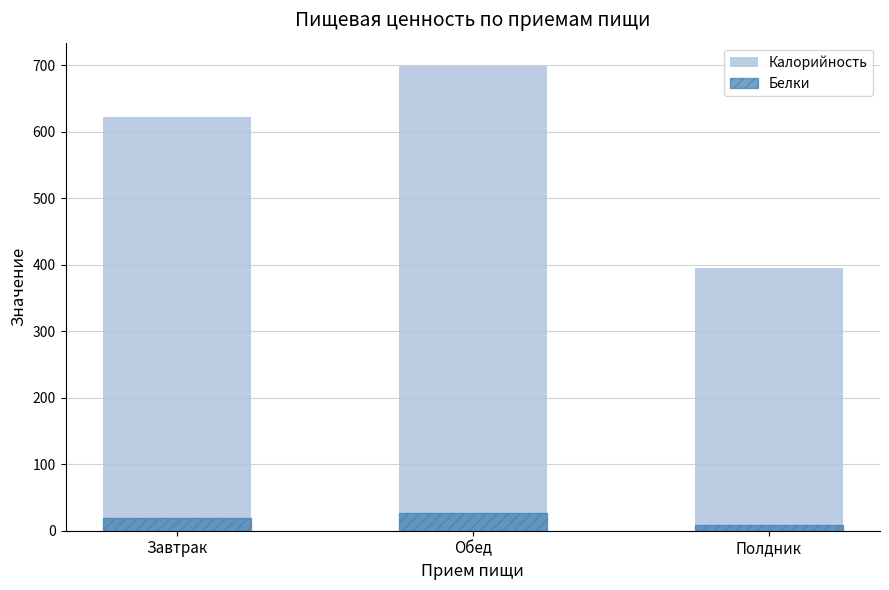

What is the sum of the Калорийность values at Полдник and Обед?

1094.8